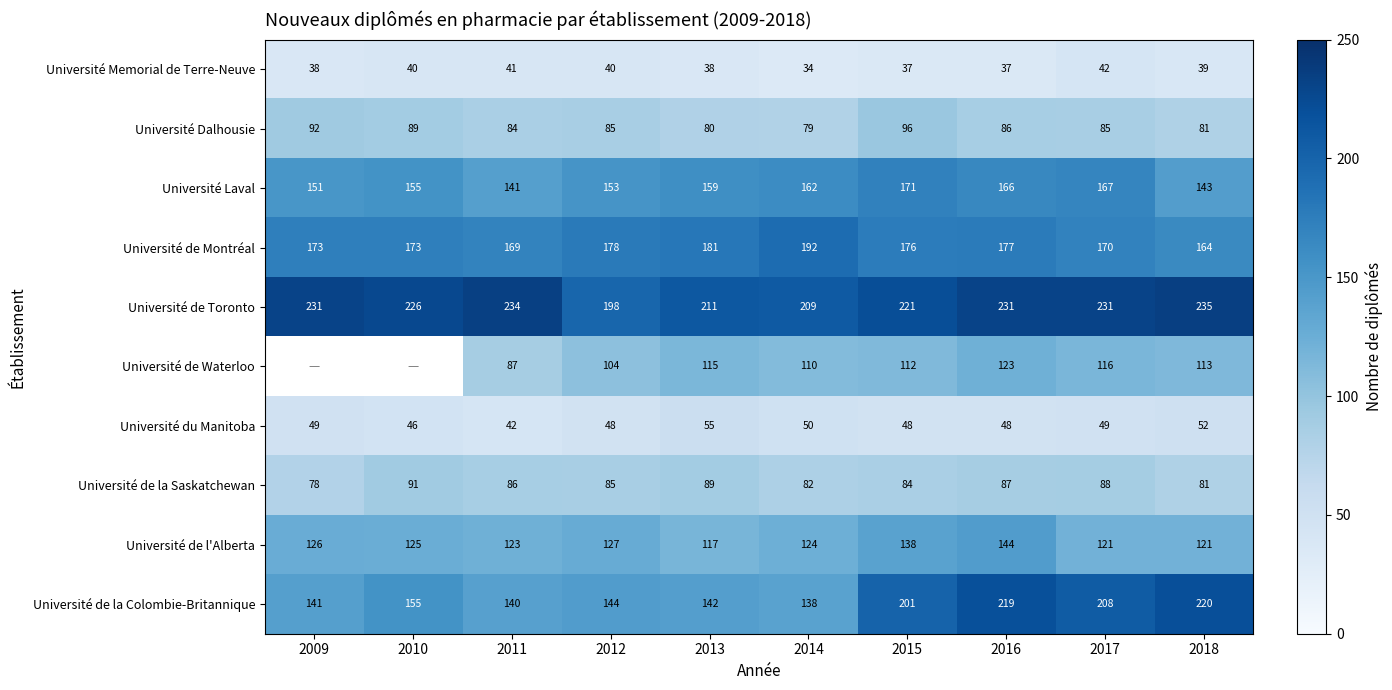

Which category has the highest value across all series?

2018